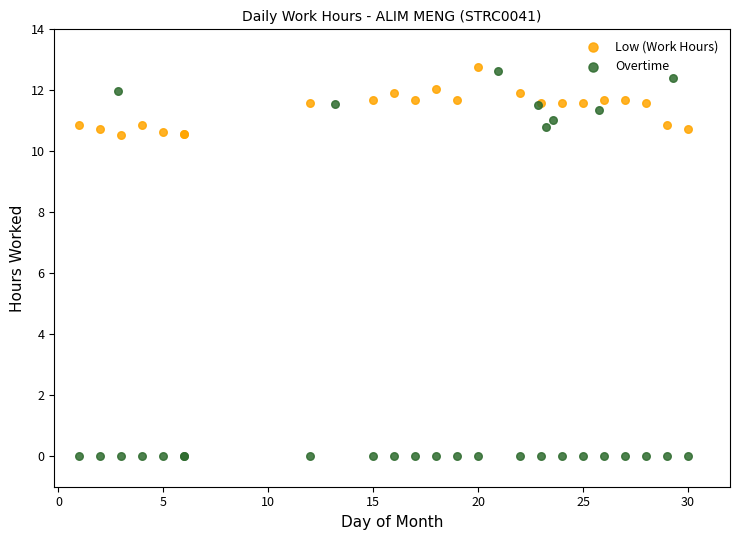

Which series reaches the minimum Y coordinate?

Overtime